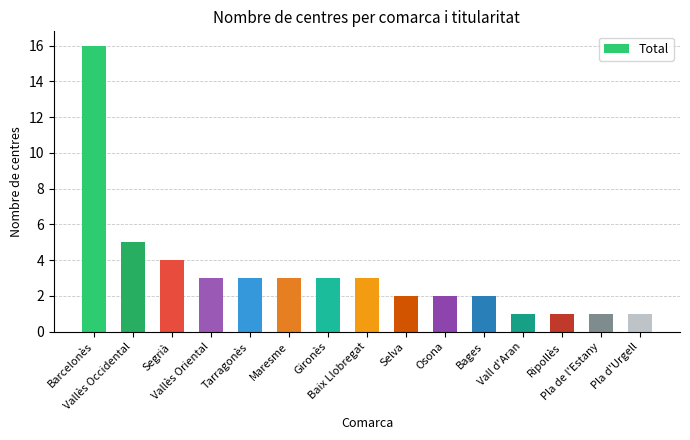

What is the maximum value shown in the chart?

16